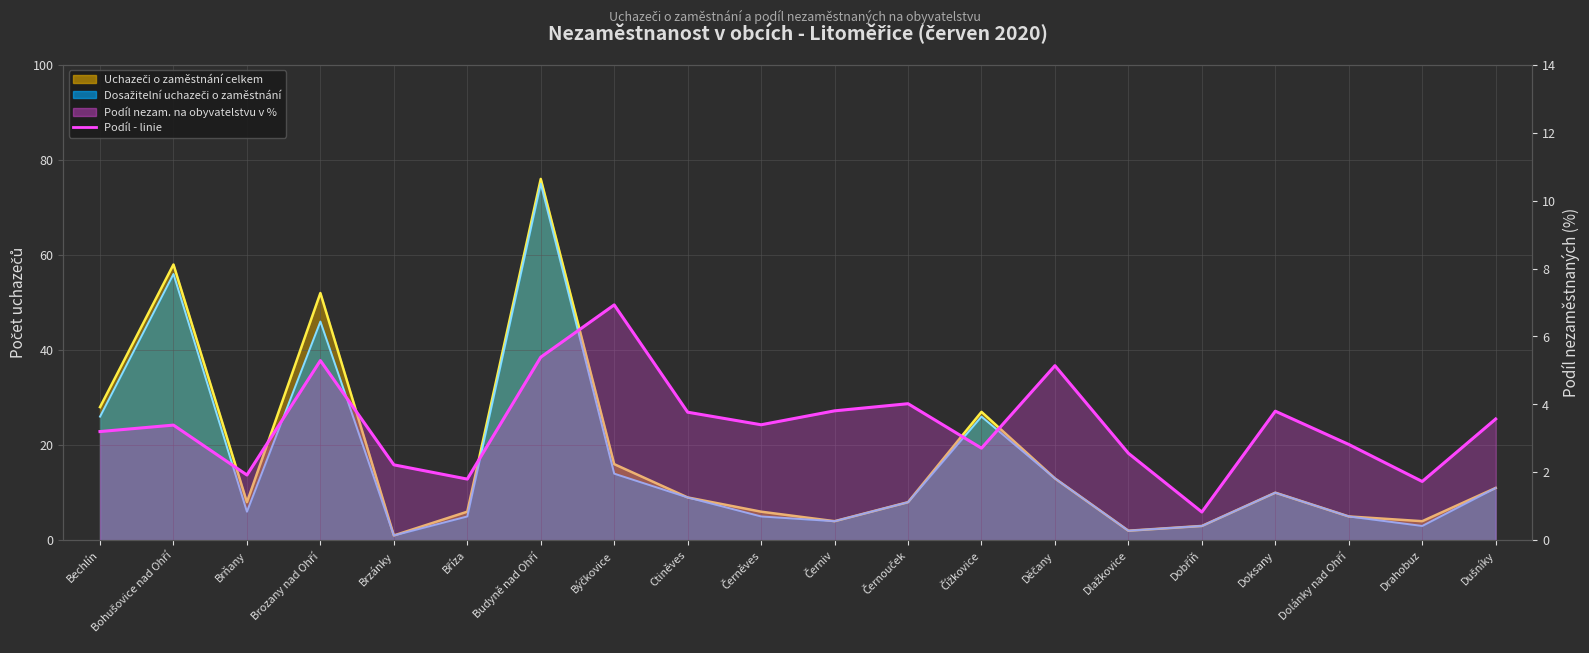

True or false: the data shows 4.1 at Dlažkovice.

False